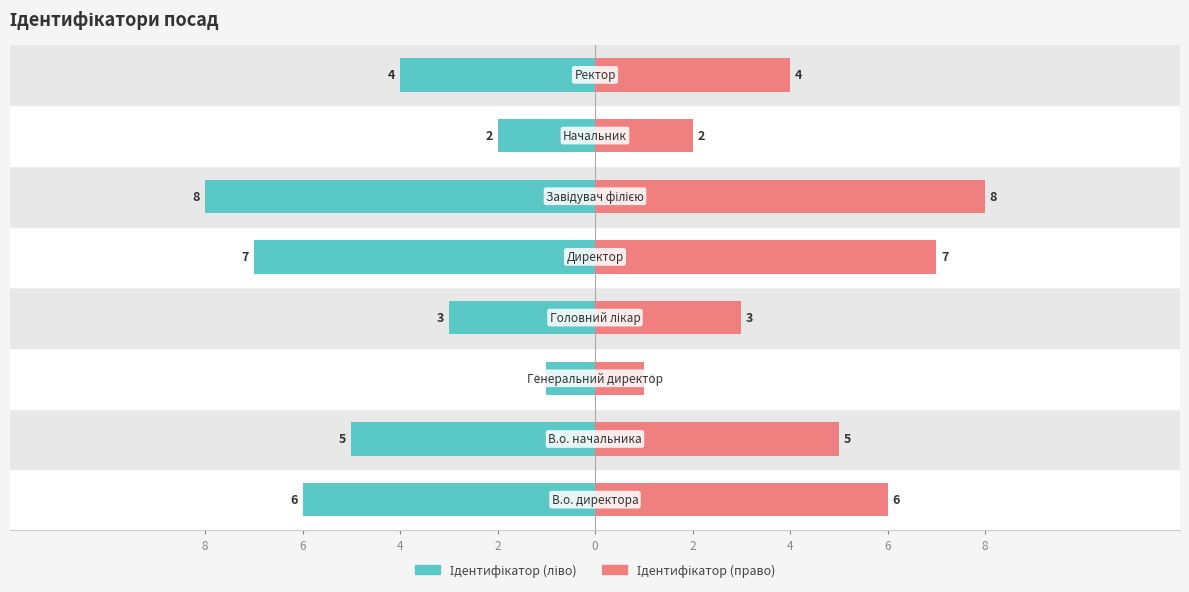

Which has a higher value, 4 or 2?

4